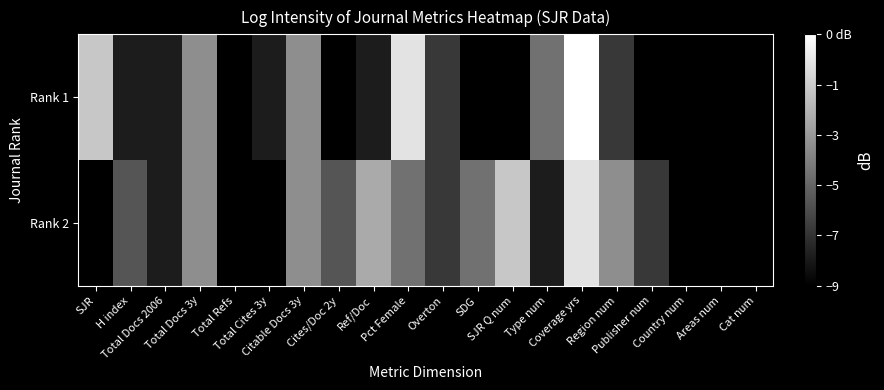

Reading right to left, transcribe all the data shown in this chart.

Rank 1: Cat num=0.0	Areas num=0.0	Country num=0.0	Publisher num=0.0	Region num=0.2	Coverage yrs=1.0	Type num=0.4	SJR Q num=0.0	SDG=0.0	Overton=0.2	Pct Female=0.9	Ref/Doc=0.1	Cites/Doc 2y=0.0	Citable Docs 3y=0.6	Total Cites 3y=0.1	Total Refs=0.0	Total Docs 3y=0.6	Total Docs 2006=0.1	H index=0.1	SJR=0.8
Rank 2: Cat num=0.0	Areas num=0.0	Country num=0.0	Publisher num=0.2	Region num=0.6	Coverage yrs=0.9	Type num=0.1	SJR Q num=0.8	SDG=0.4	Overton=0.2	Pct Female=0.4	Ref/Doc=0.7	Cites/Doc 2y=0.3	Citable Docs 3y=0.6	Total Cites 3y=0.0	Total Refs=0.0	Total Docs 3y=0.6	Total Docs 2006=0.1	H index=0.3	SJR=0.0